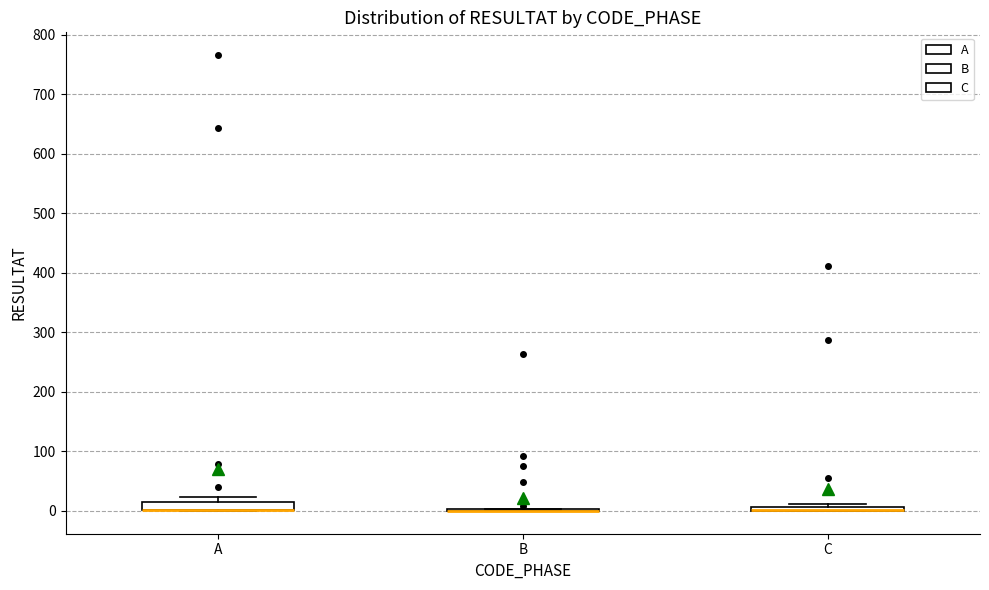

Where is the lower edge of the box for A on the y-axis? The values are not printed on the chart, so give them approximately, as read against the axis.

0